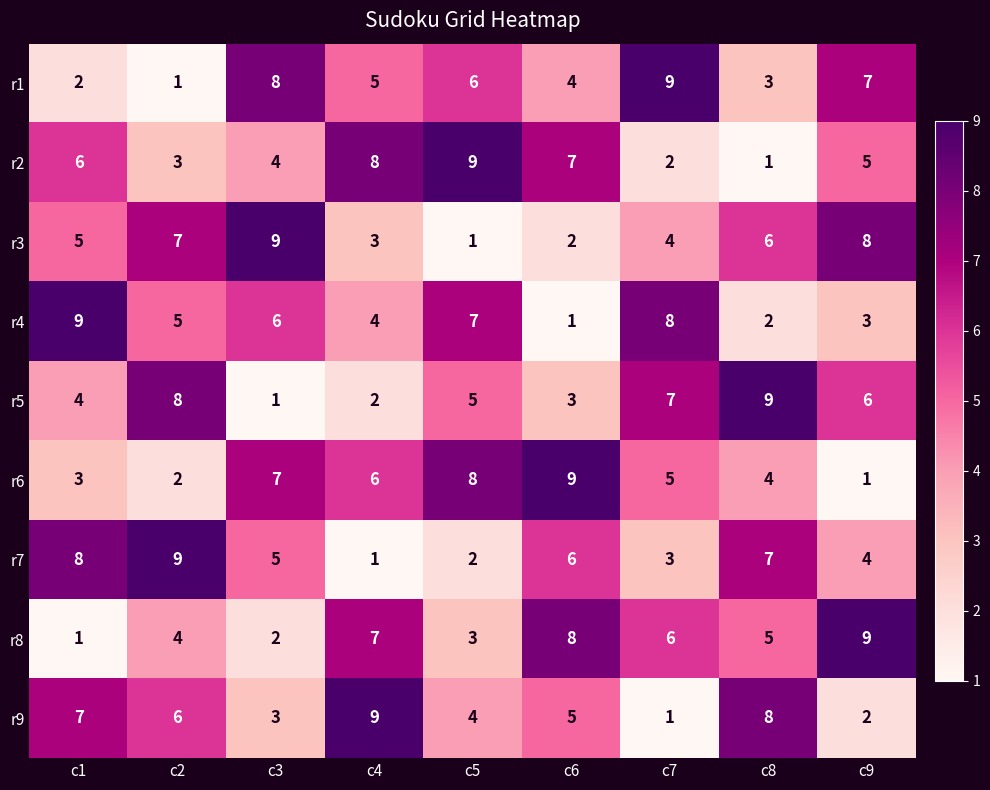

Which series changed the most between c3 and c7?

r5